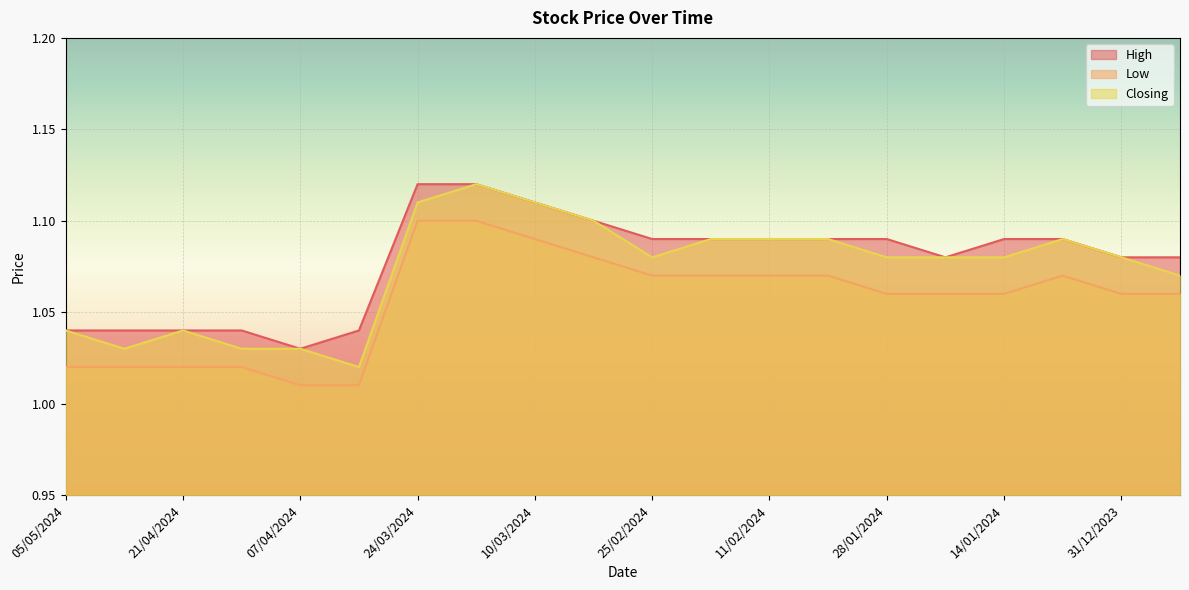

Rank the series by their average value, from lowest to highest.

Low, Closing, High